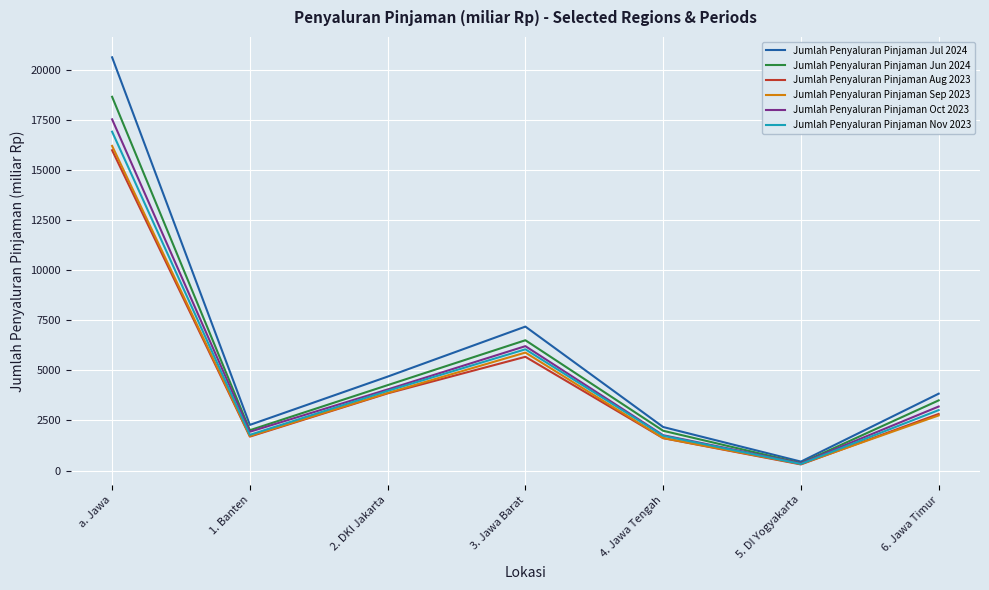

Between 1. Banten and 2. DKI Jakarta, which series saw the biggest shift?

Jumlah Penyaluran Pinjaman Jul 2024